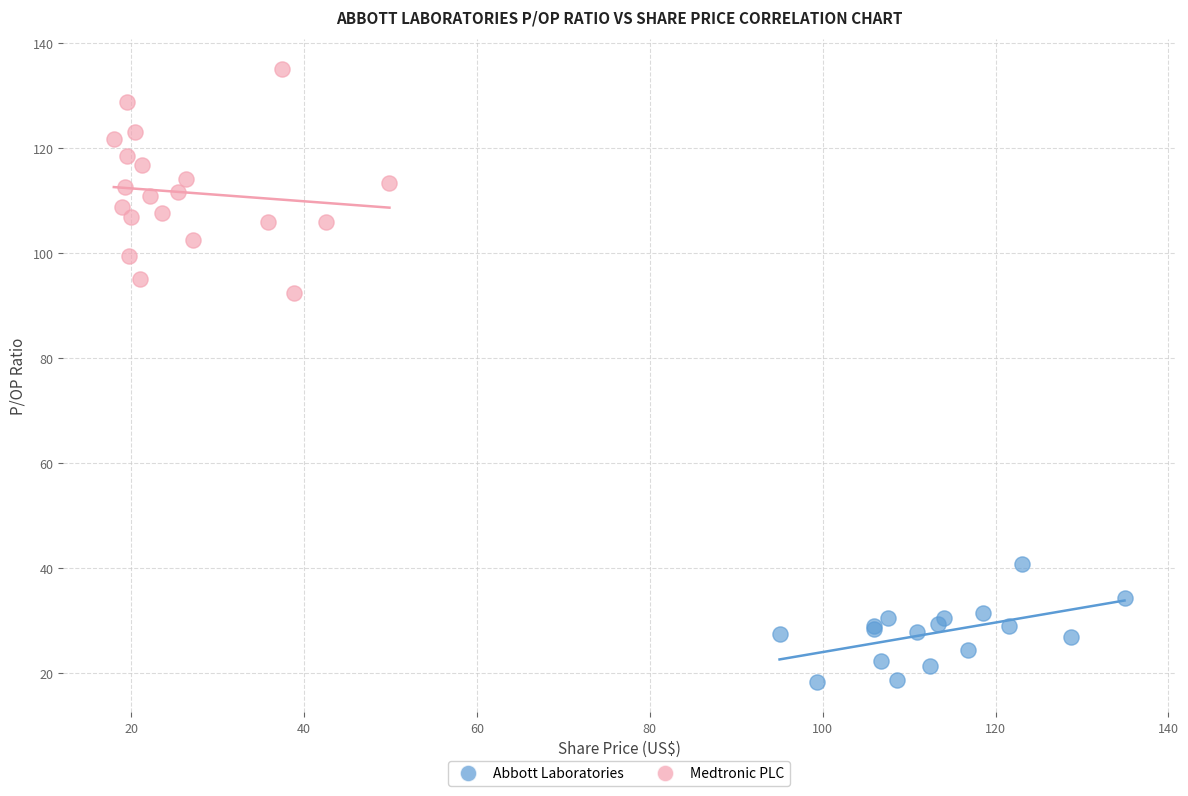

Which series has the largest Y range (max minus min)?

Medtronic PLC